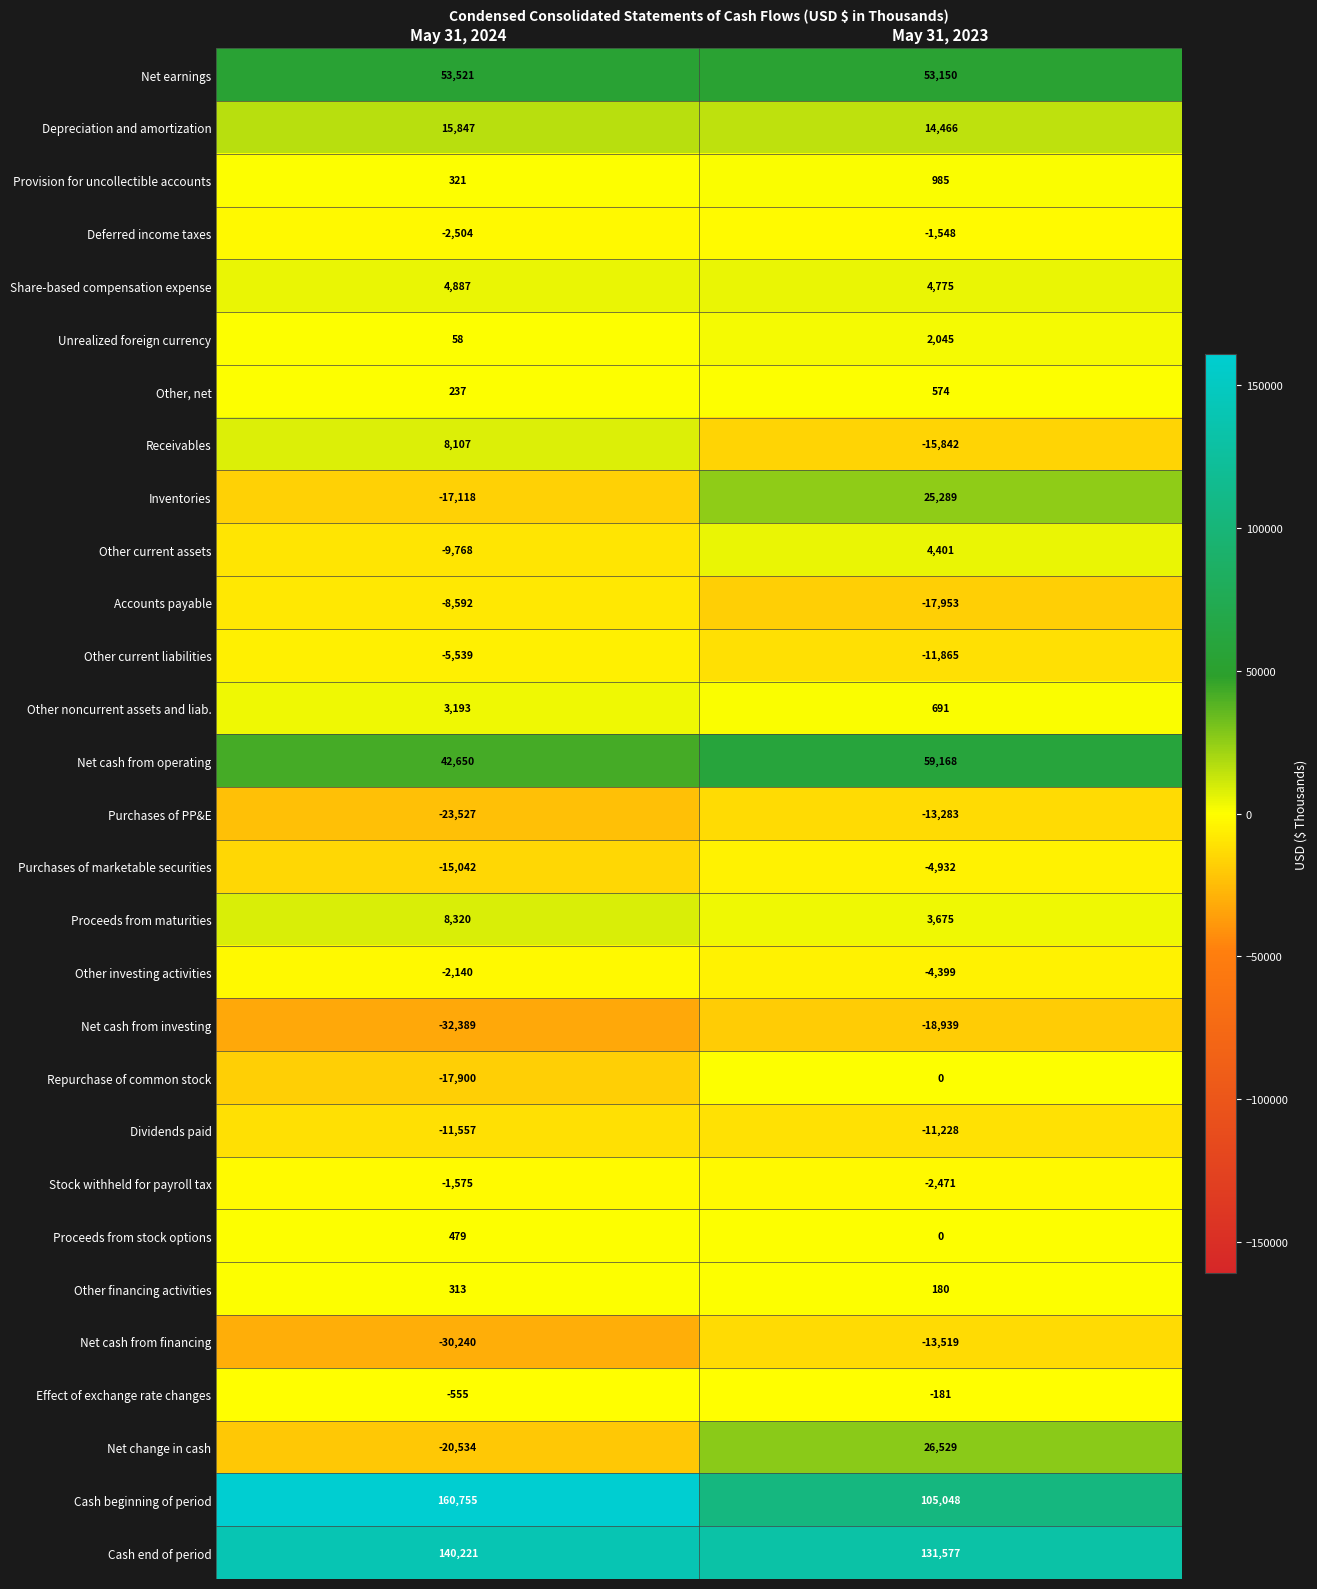

At how many categories does at least one series exceed 155625?

1